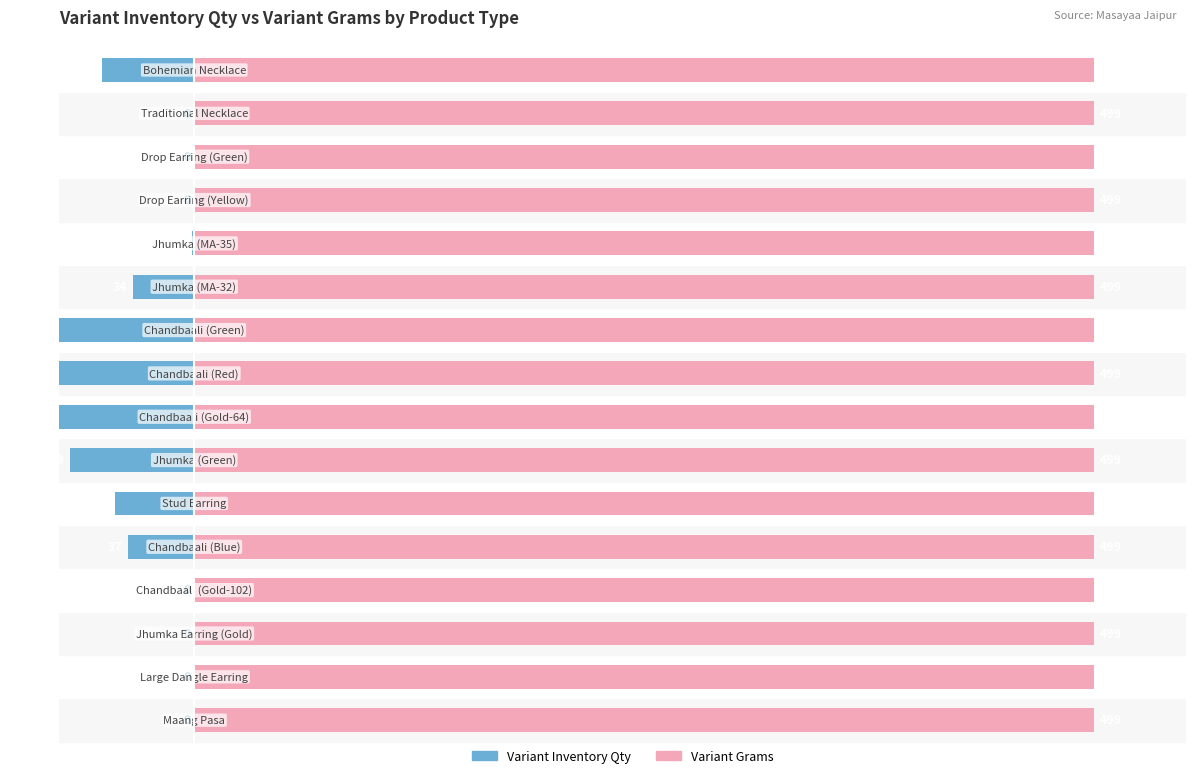

What are all the series names shown in the legend?

Variant Inventory Qty, Variant Grams